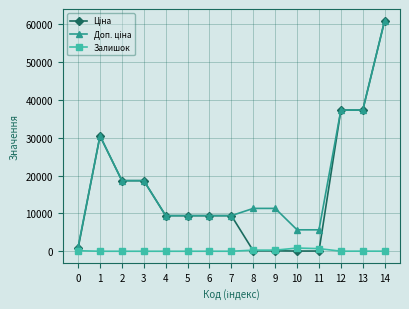

What is the total value across all series at 2?

37343.0